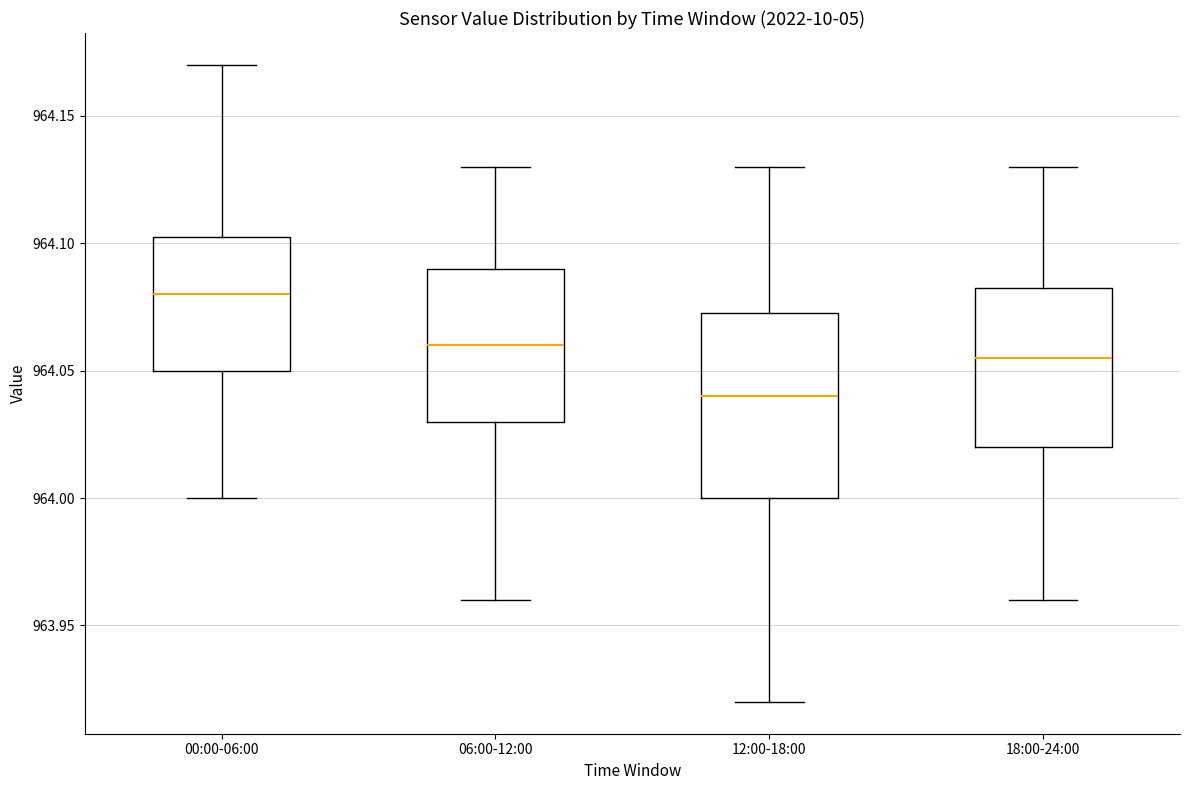

Which box has the lowest median line?

12:00-18:00